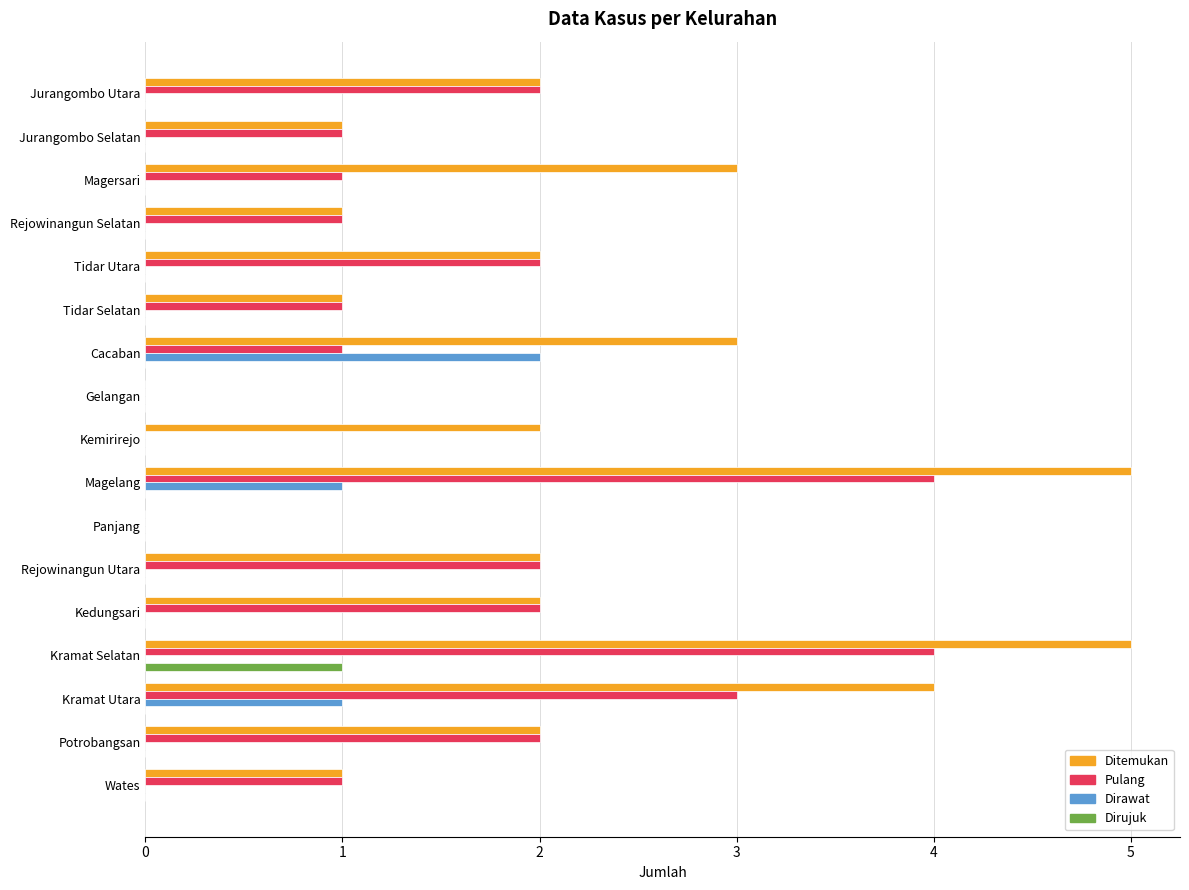

The Dirawat series shows -1 at Tidar Utara. True or false?

False